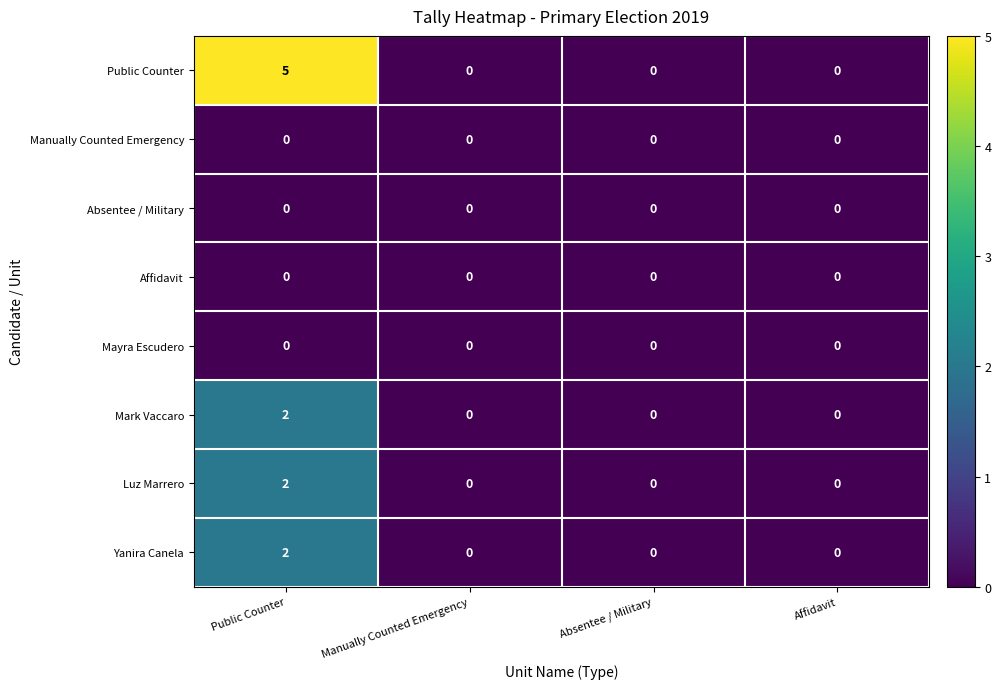

True or false: Yanira Canela has a value of 1 at Affidavit.

False